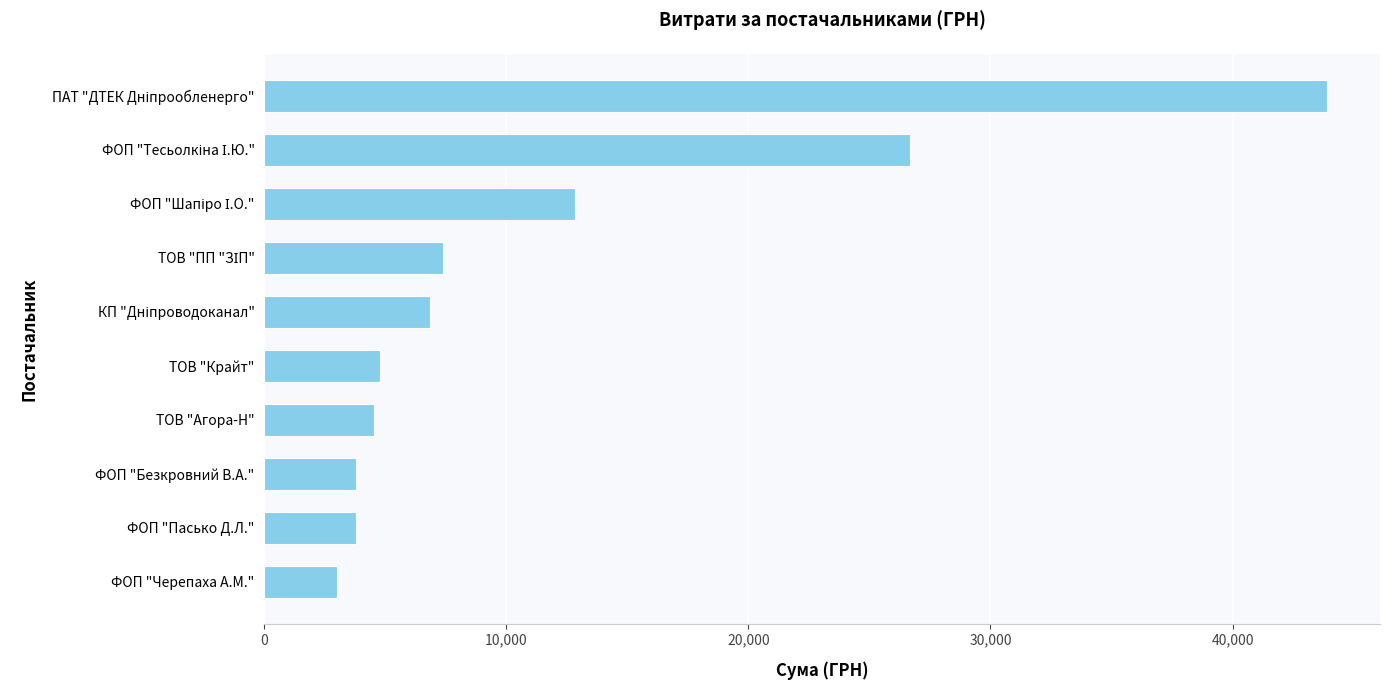

What is the maximum value shown in the chart?

43897.6